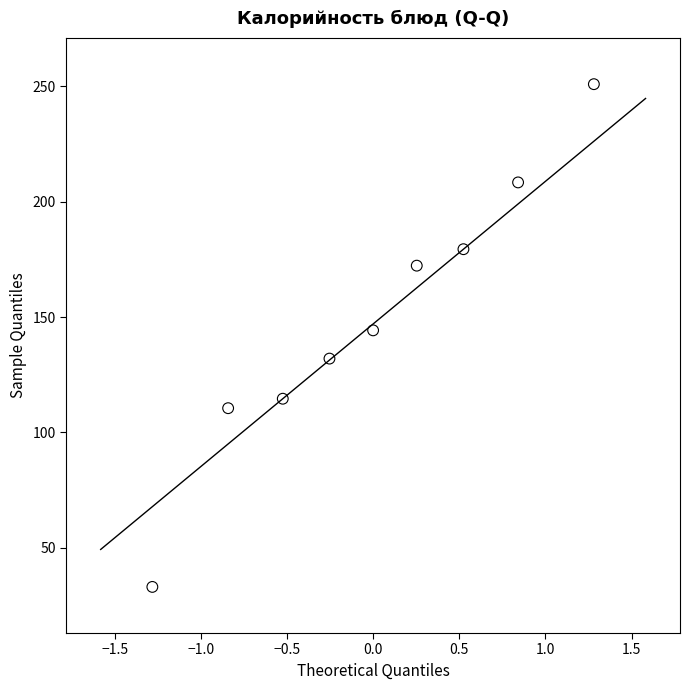

What is the range of X values (max minus min)?

2.6